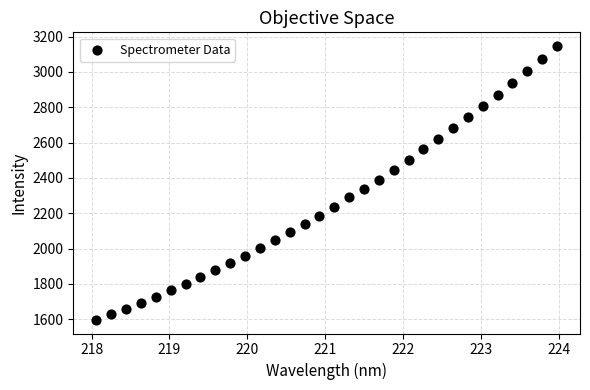

What is the range of X values (max minus min)?

5.9